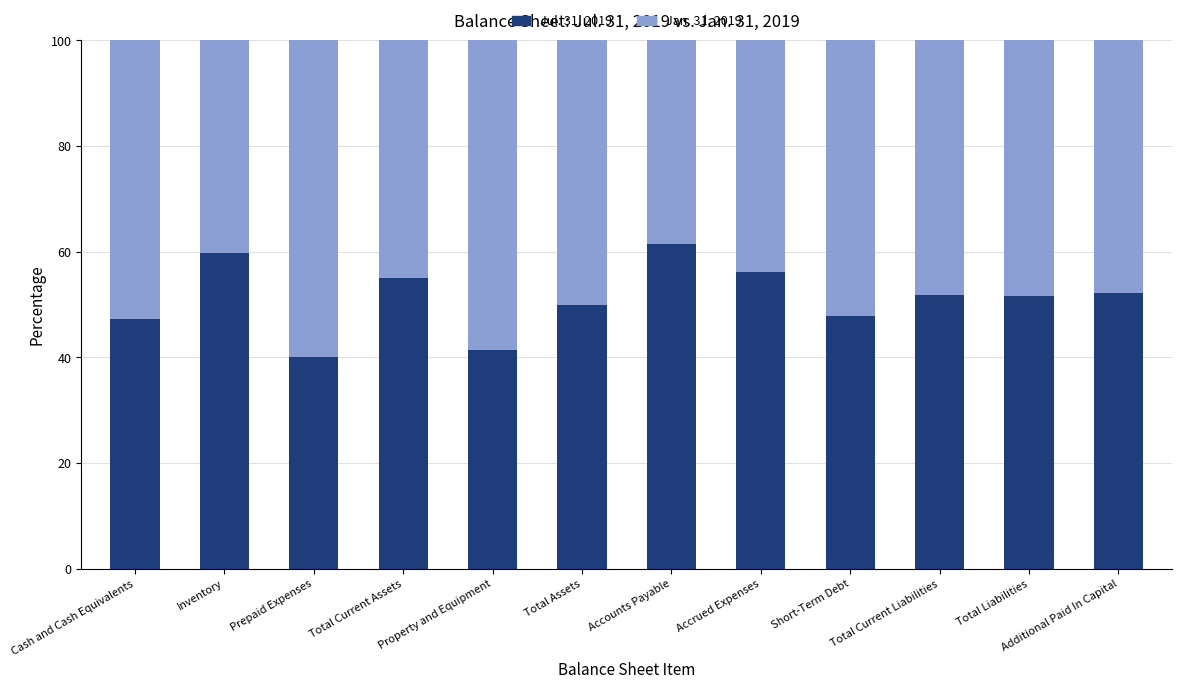

How many data points does each series have?

12